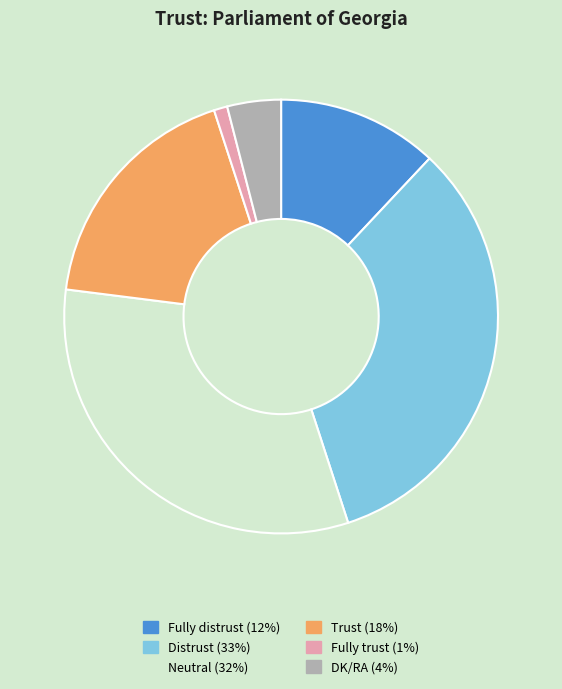

True or false: Fully trust accounts for 1% of the total.

True